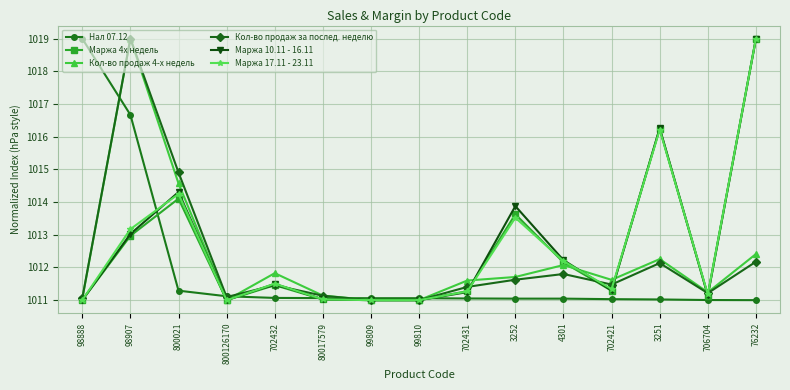

How many lines are shown in the chart?

6